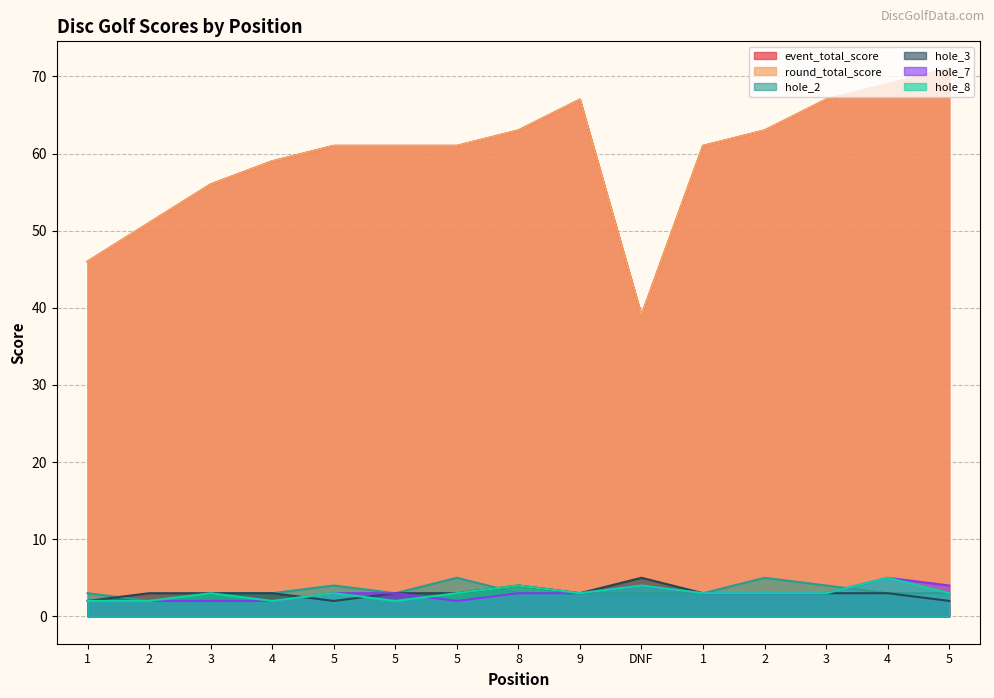

What is the sum of the event_total_score values at 5 and 1?

107